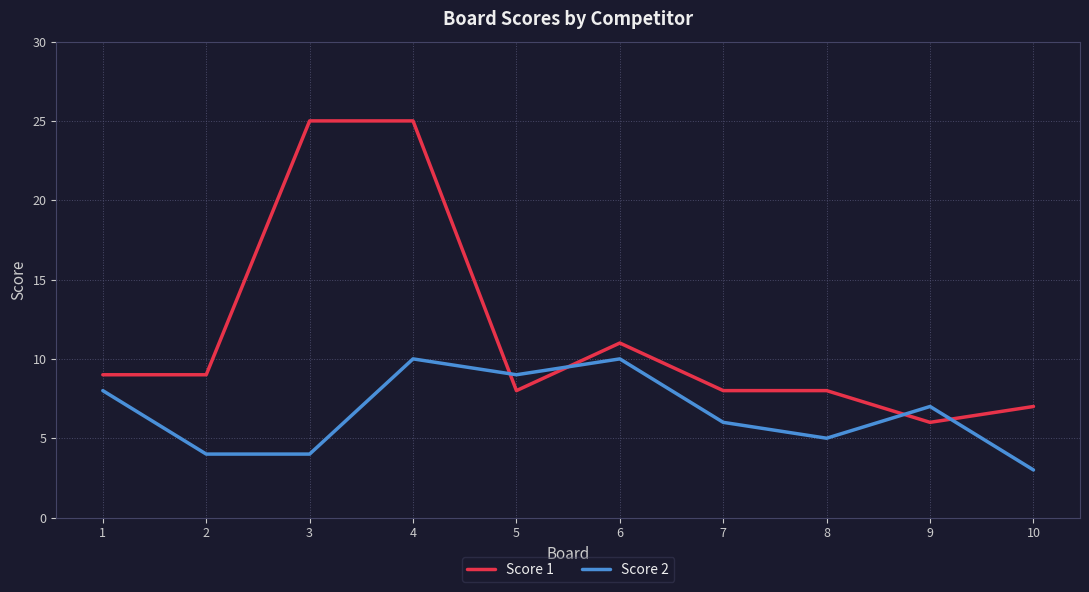

True or false: Score 2 has a value of 4 at 2.

True